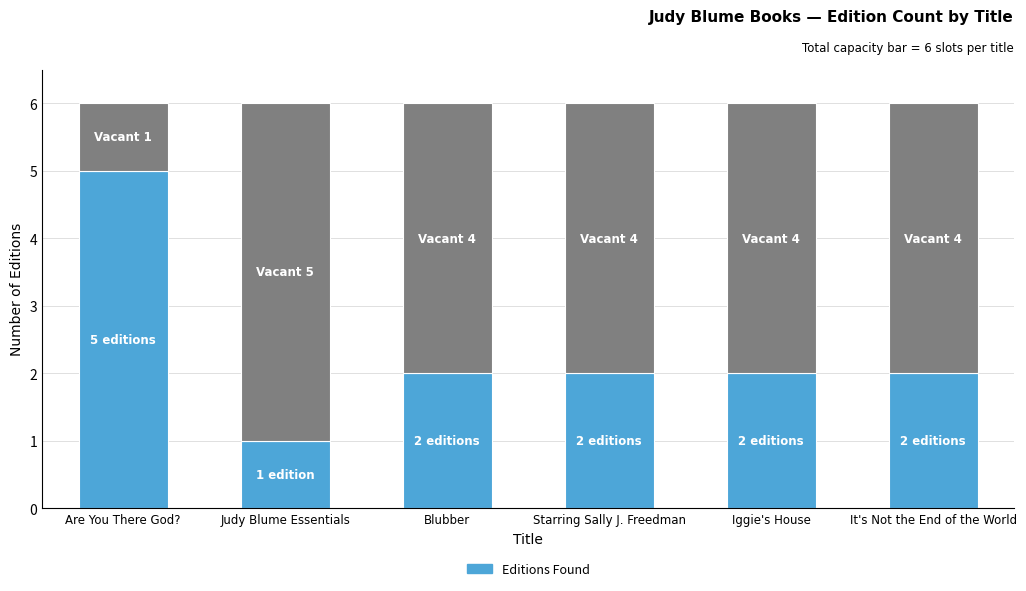

How many categories are shown in the chart?

6